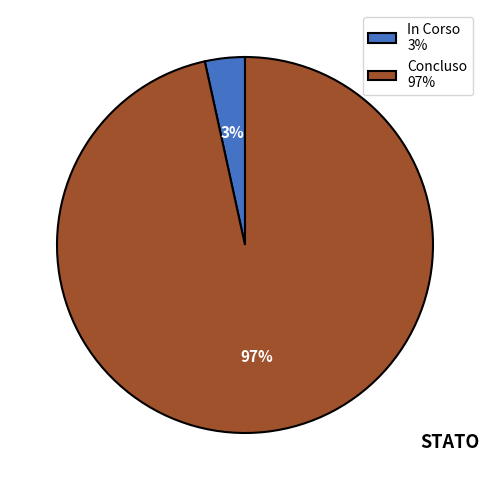

Count the number of slices in the pie.

2